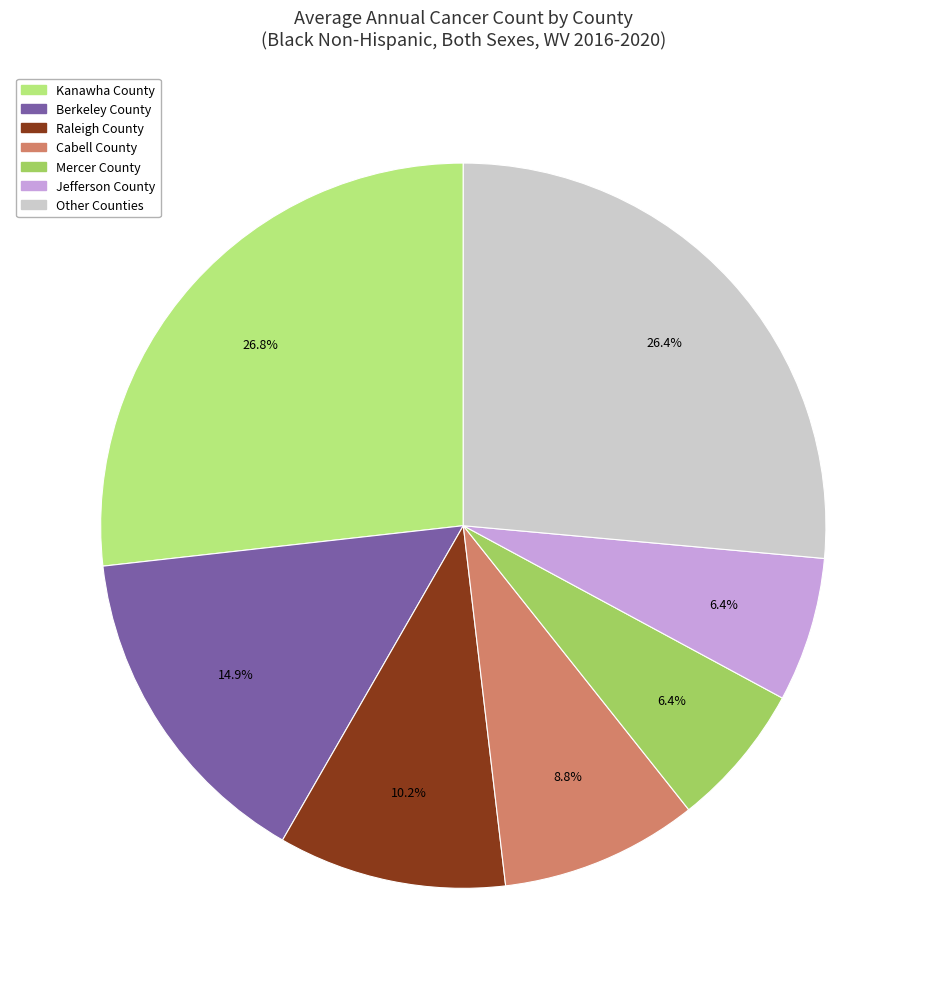

Does any single category account for the majority?

No